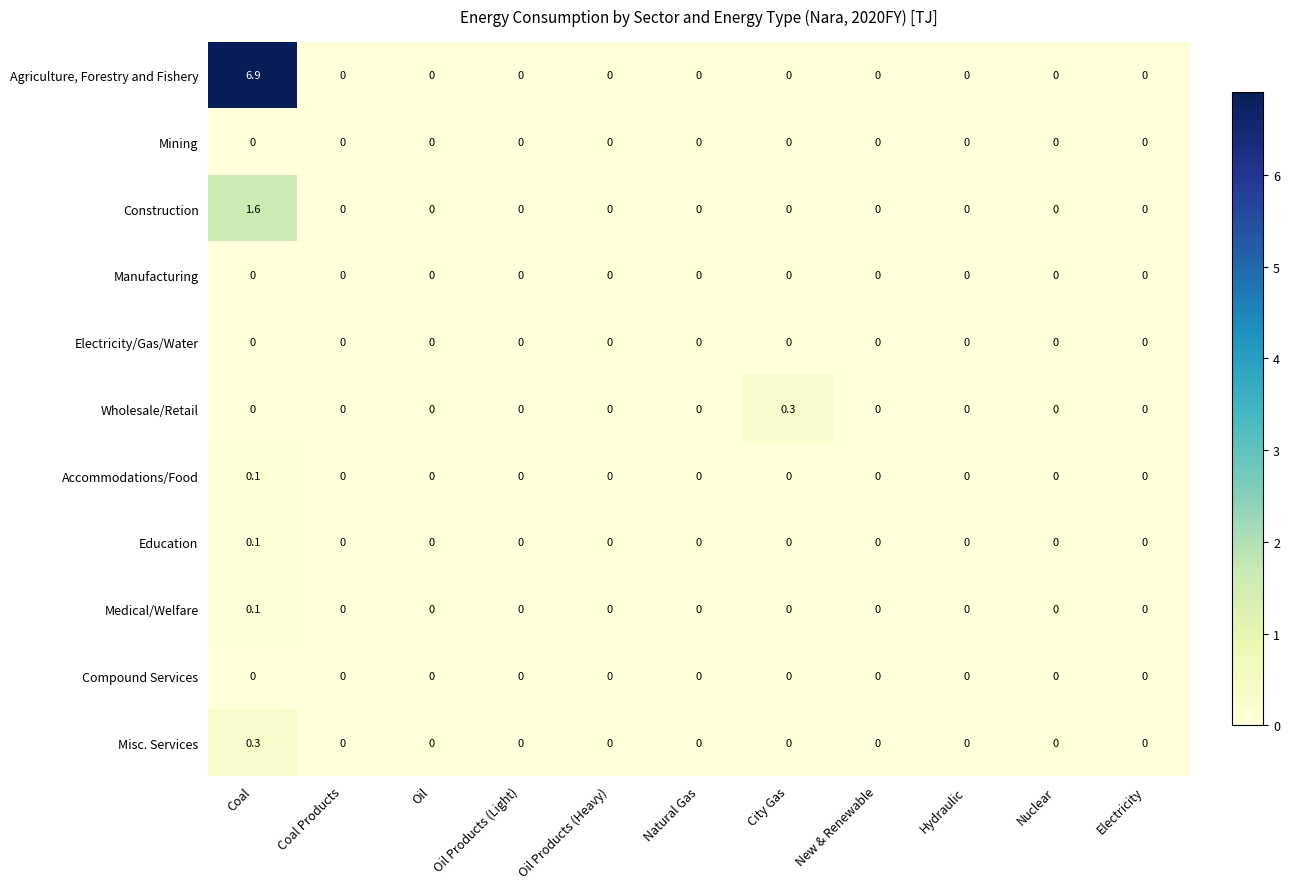

Which series has the widest spread of values?

Agriculture, Forestry and Fishery